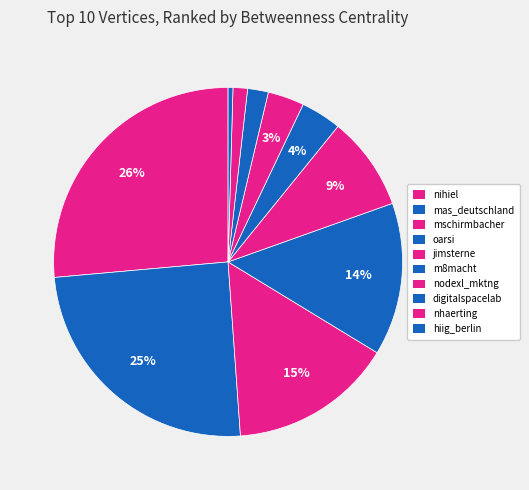

To the nearest percent, what is the average slice percentage?

10%